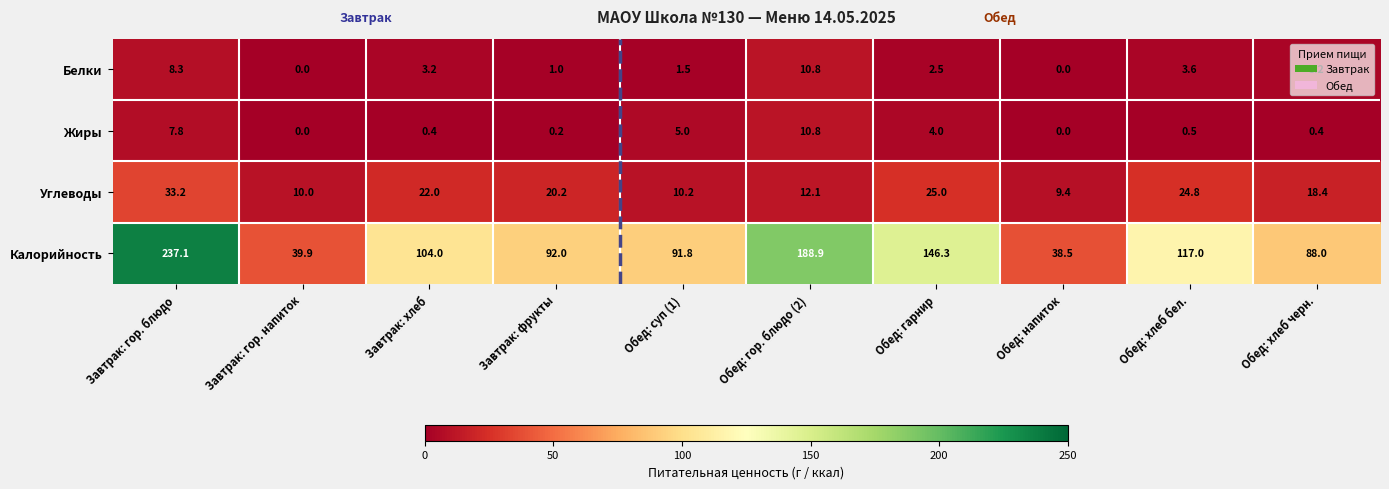

At which category is the sum across all series the highest?

Завтрак: гор. блюдо